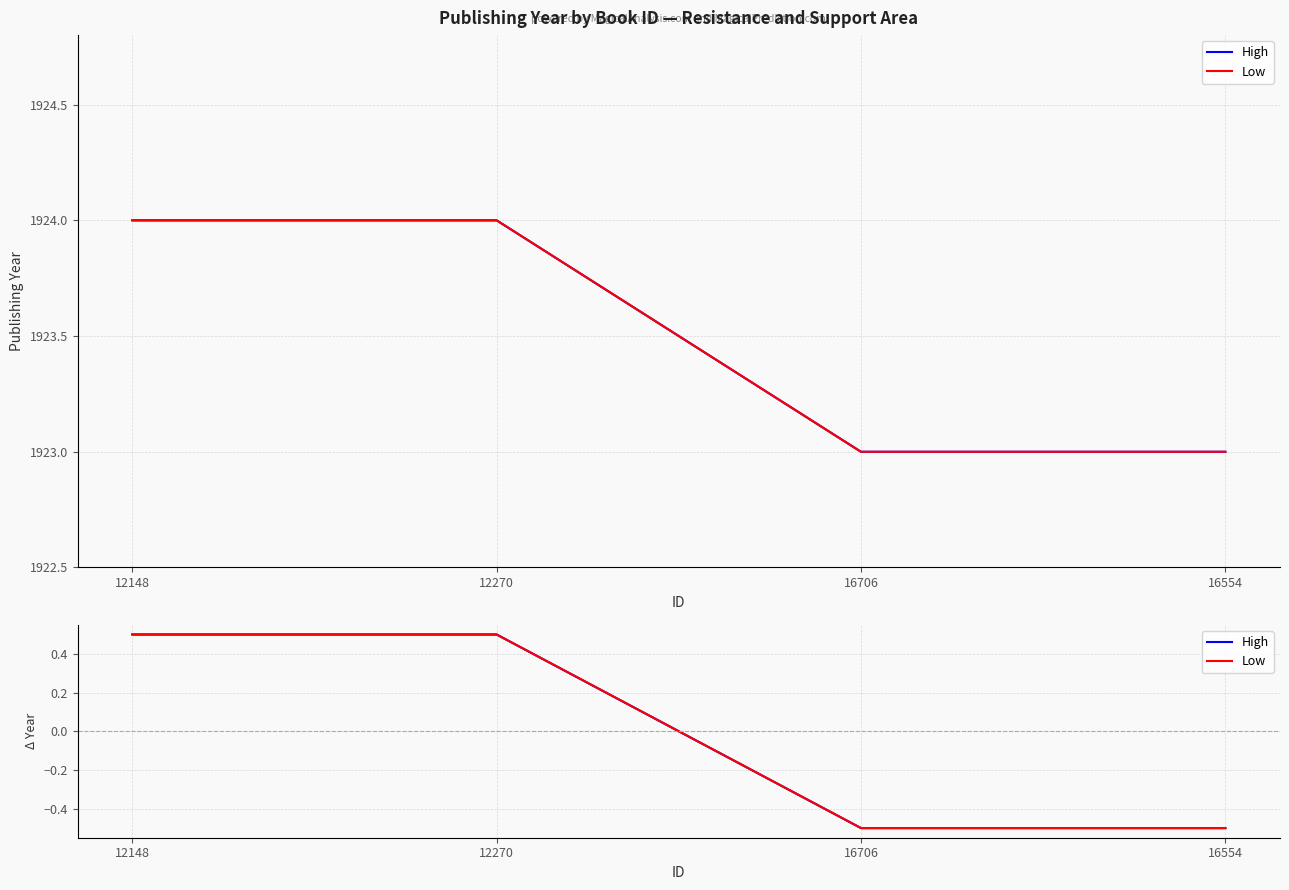

True or false: Low and High intersect in this chart.

False